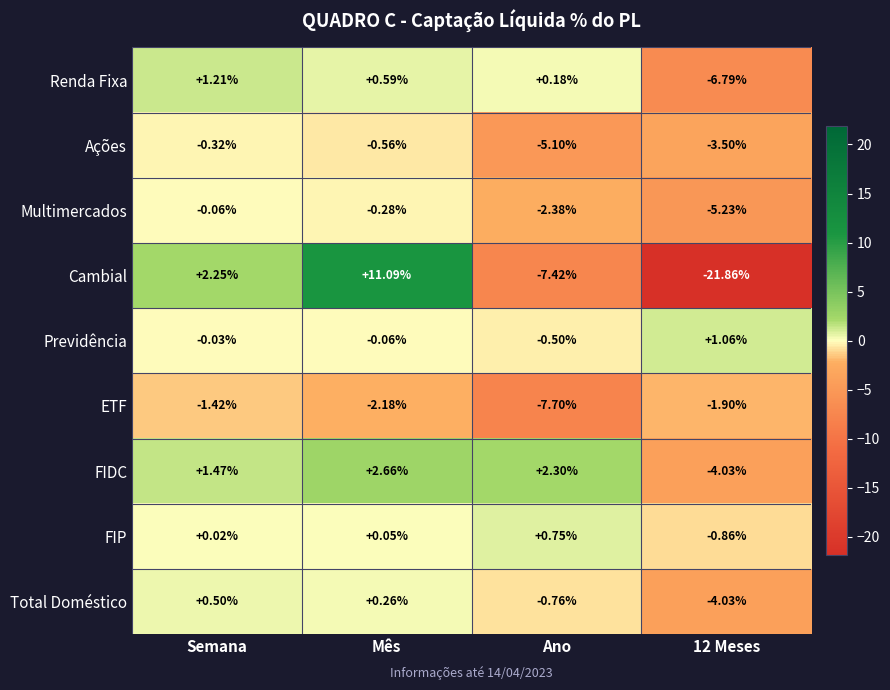

Rank the series at Semana from lowest to highest value.

ETF, Ações, Multimercados, Previdência, FIP, Total Doméstico, Renda Fixa, FIDC, Cambial